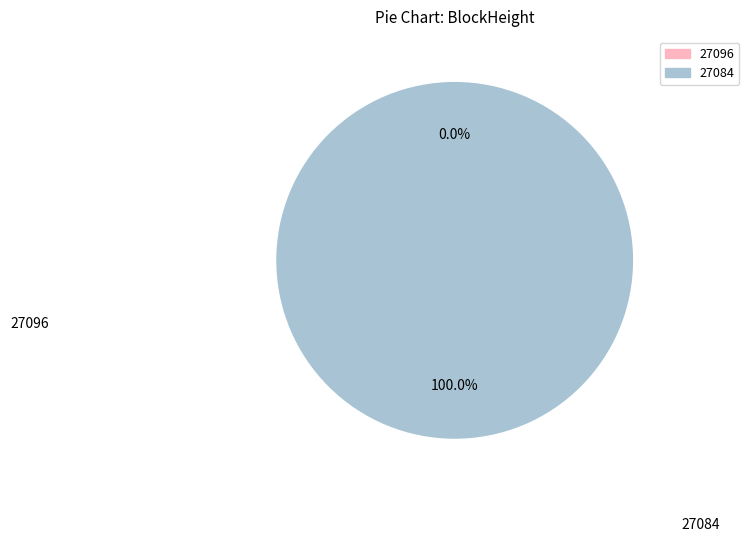

Which category has the biggest portion of the pie?

27084